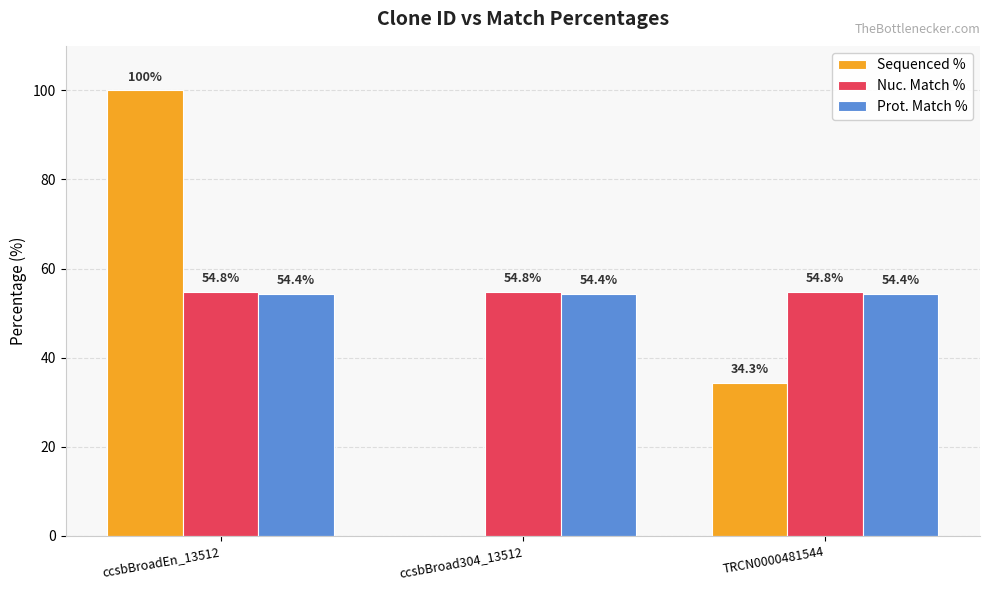

What is the sum of all Sequenced % values?

134.3